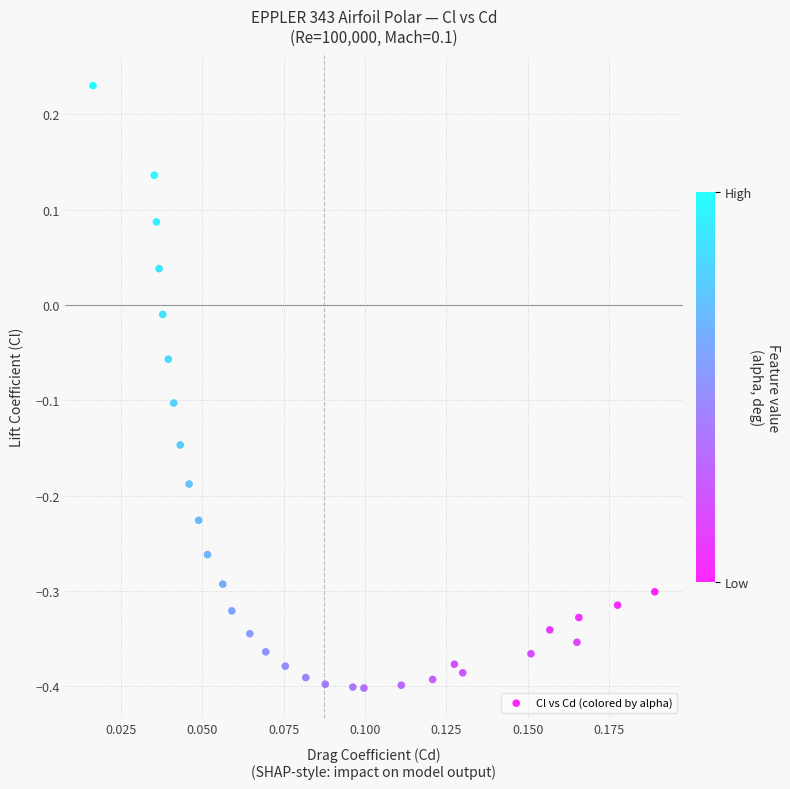

What is the range of Y values (max minus min)?

0.6